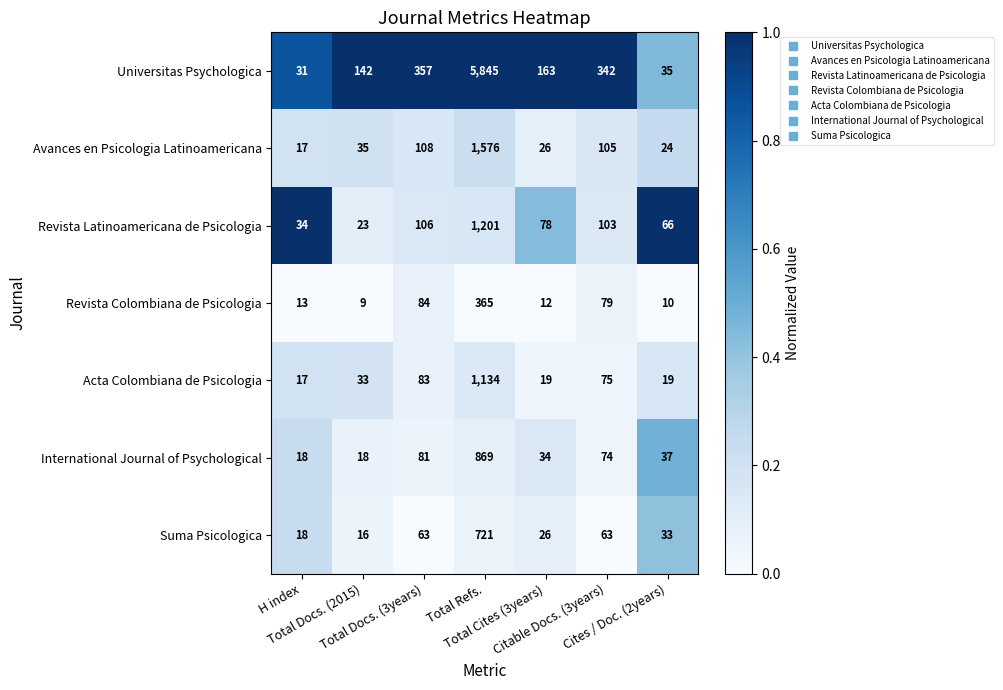

List the series in order of their peak value, lowest first.

Revista Colombiana de Psicologia, Suma Psicologica, International Journal of Psychological, Acta Colombiana de Psicologia, Revista Latinoamericana de Psicologia, Avances en Psicologia Latinoamericana, Universitas Psychologica